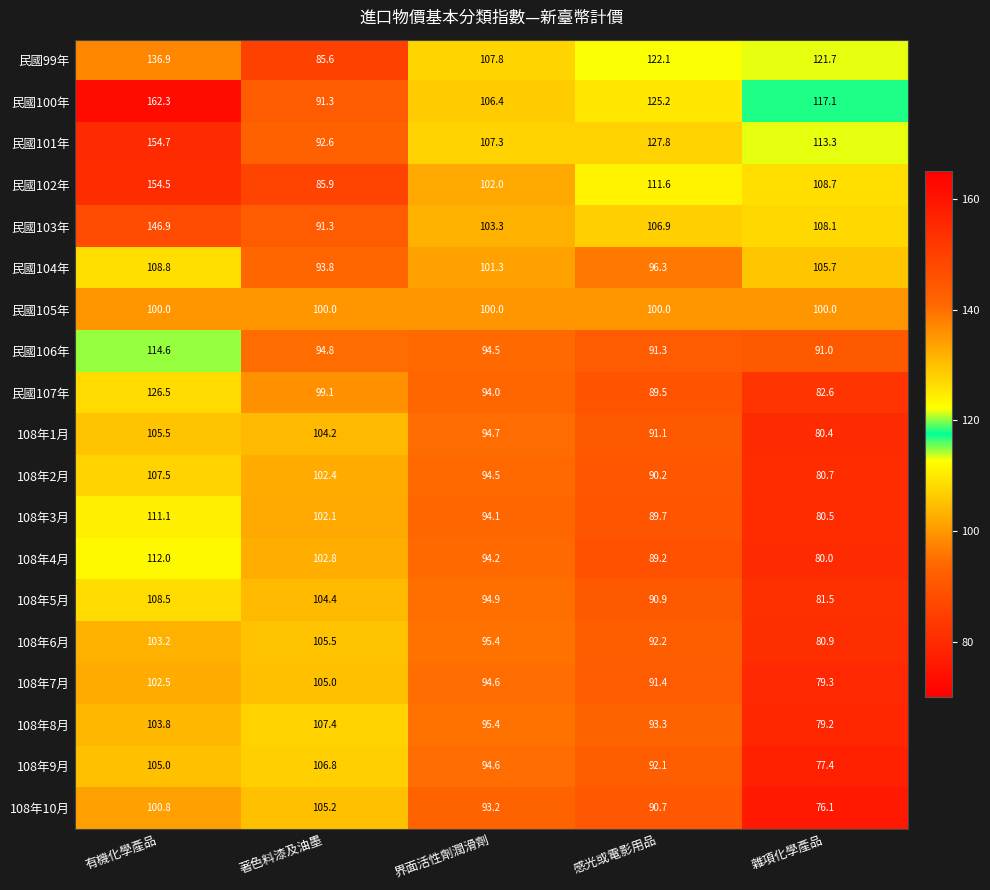

What value does the 108年7月 series have at 感光或電影用品?

91.4